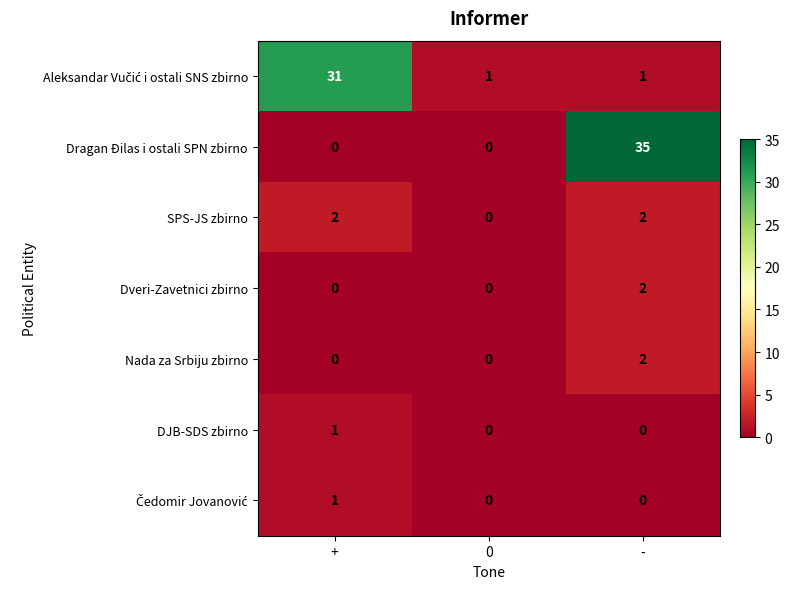

At which label does Nada za Srbiju zbirno reach its peak?

-